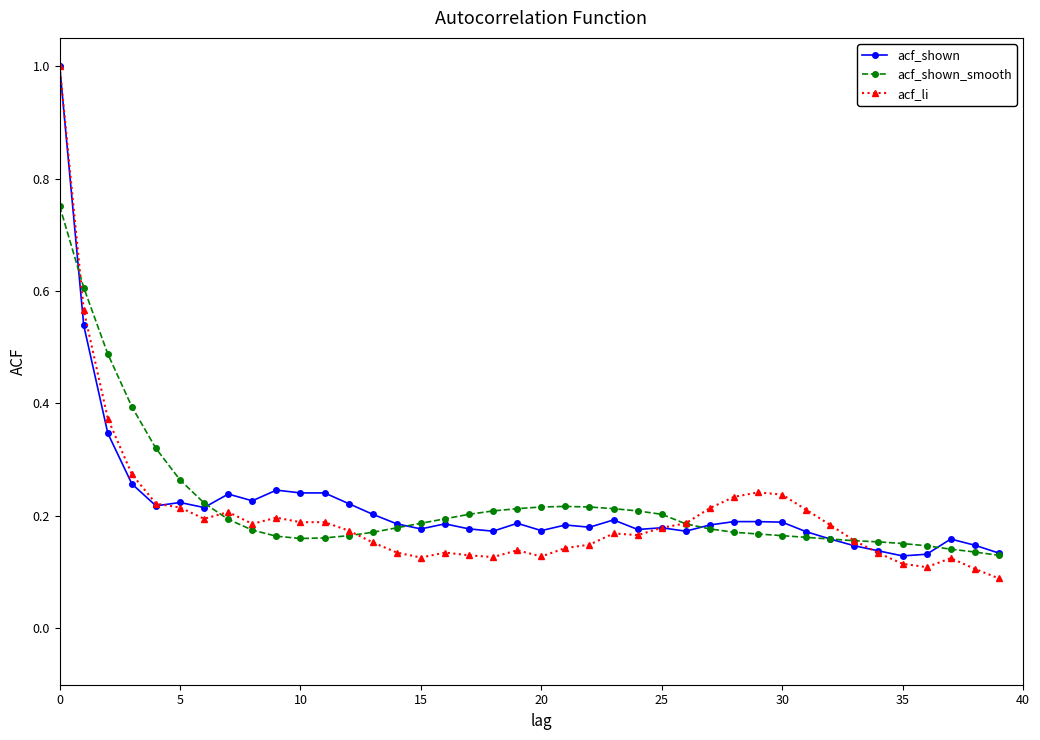

At how many categories does at least one series exceed 0?

40